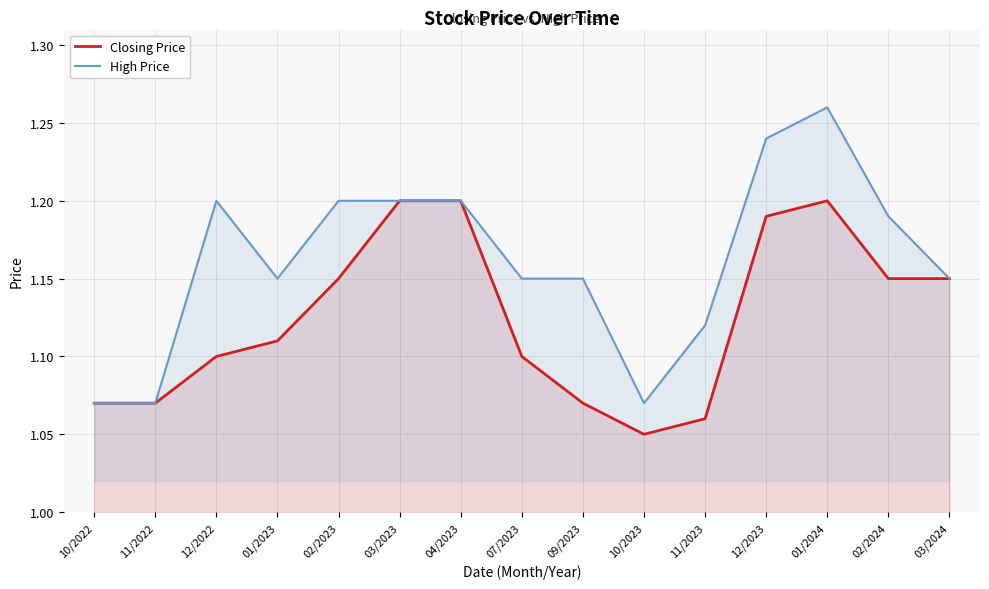

Is it true that High Price equals 0.6 at 12/2022?

False